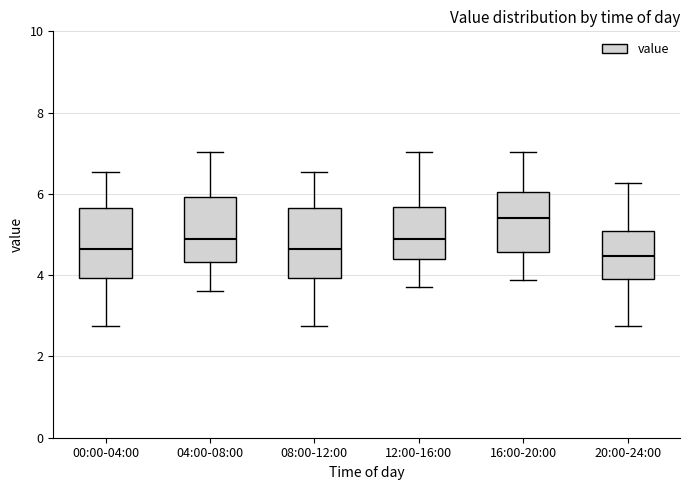

Reading left to right, read every box against the y-axis: the position of its median line, the range the box covers, and the ends of its whiskers. The values are not printed on the chart, so give them approximately, as read against the axis.

00:00-04:00: median 4.6, box 4.0 to 5.6, whiskers 2.8 to 6.6
04:00-08:00: median 4.8, box 4.4 to 6.0, whiskers 3.6 to 7.0
08:00-12:00: median 4.6, box 4.0 to 5.6, whiskers 2.8 to 6.6
12:00-16:00: median 4.8, box 4.4 to 5.6, whiskers 3.8 to 7.0
16:00-20:00: median 5.4, box 4.6 to 6.0, whiskers 3.8 to 7.0
20:00-24:00: median 4.4, box 4.0 to 5.0, whiskers 2.8 to 6.2